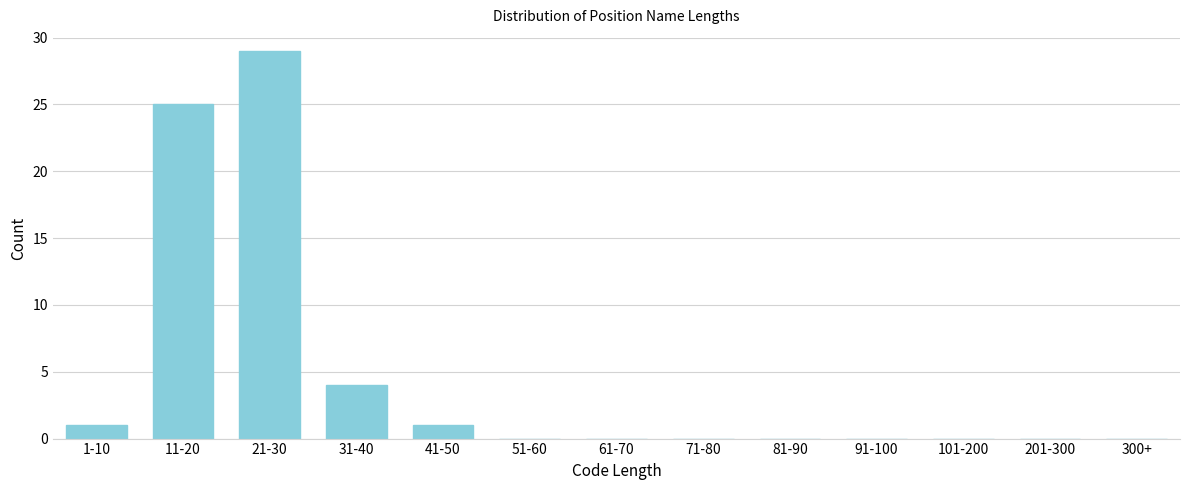

Reading right to left, what are all the values shown in this chart?

300+=0	201-300=0	101-200=0	91-100=0	81-90=0	71-80=0	61-70=0	51-60=0	41-50=1	31-40=4	21-30=29	11-20=25	1-10=1